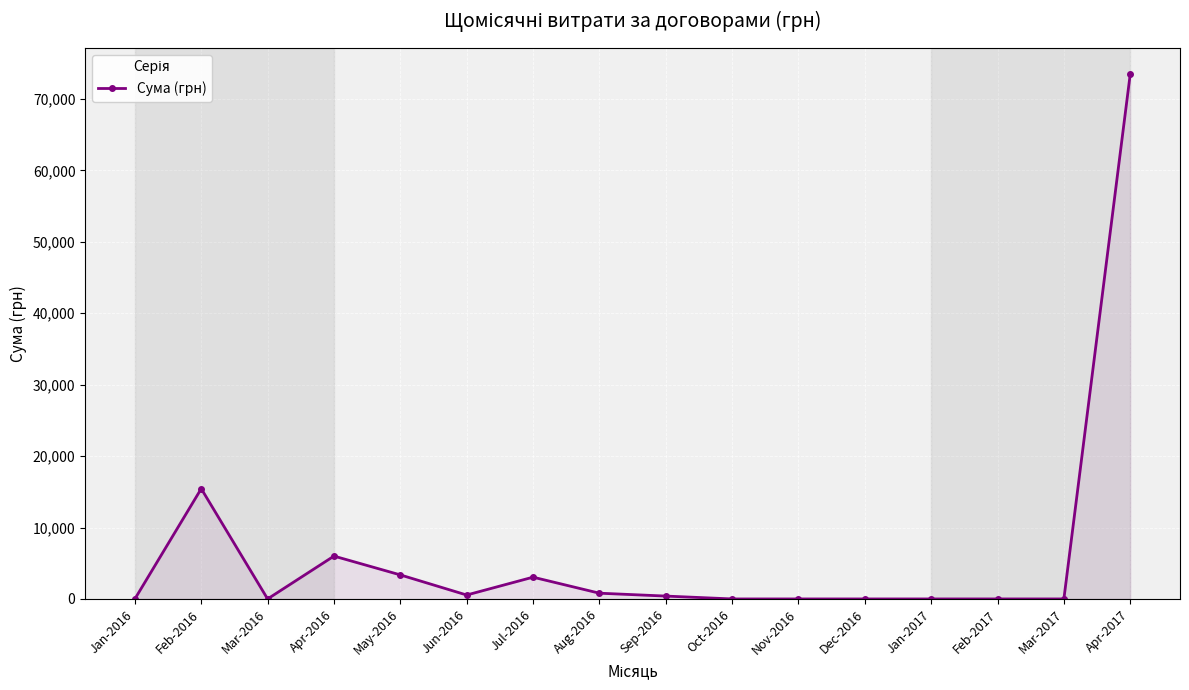

What is the label of the 8th point from the left?

Aug-2016